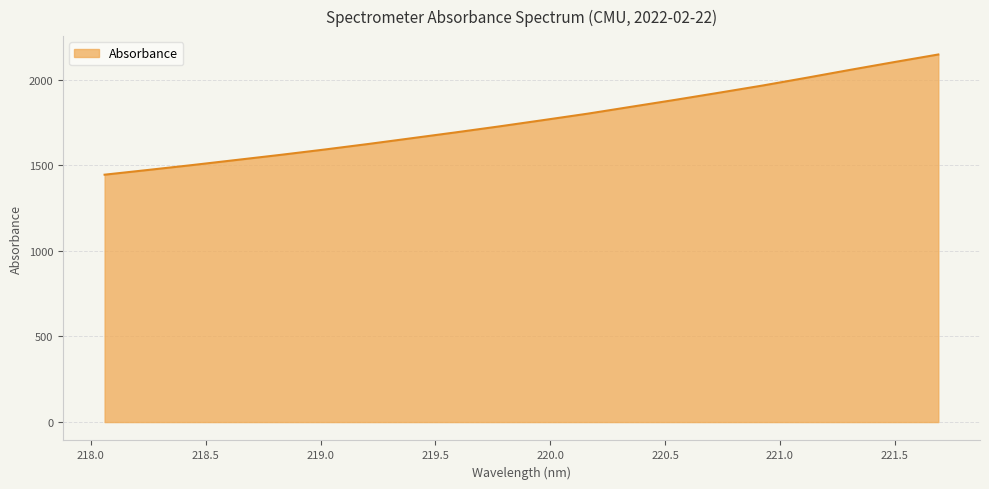

What is the minimum value shown in the chart?

1444.4